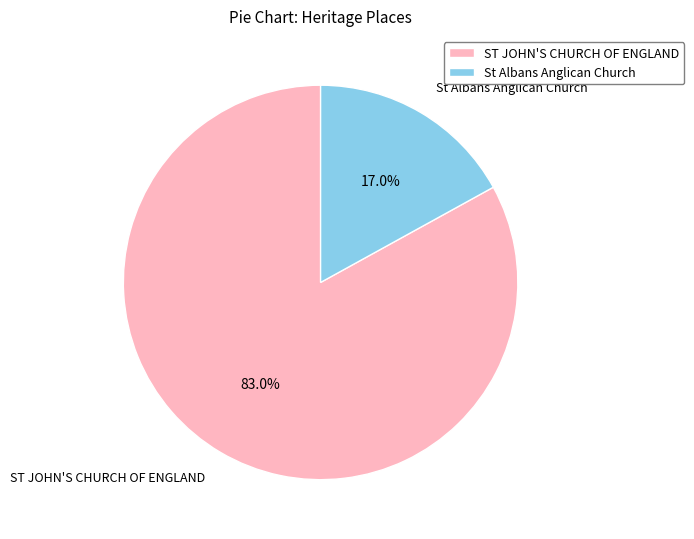

How many segments does this pie chart have?

2